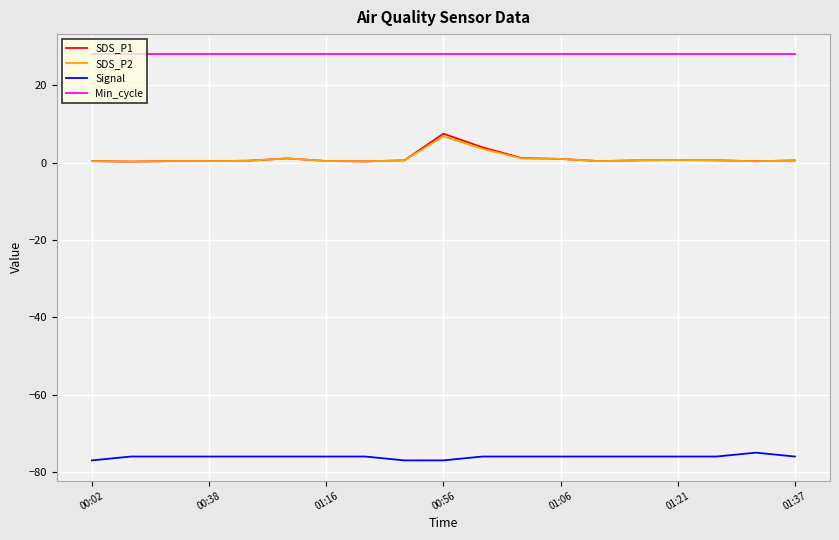

True or false: Signal and SDS_P1 cross at least once.

False